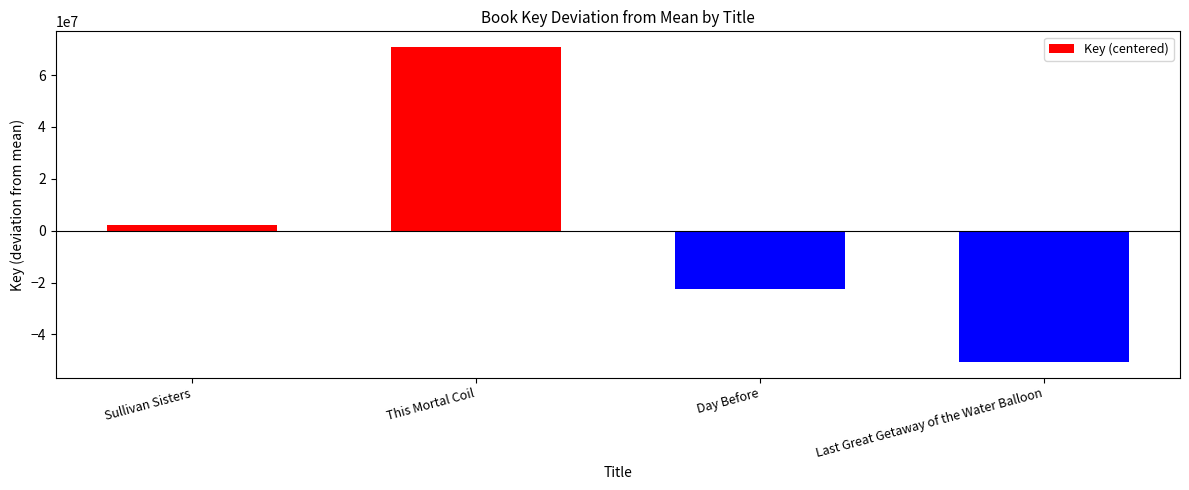

Count the values in the range -22475361 to 70792781.

3